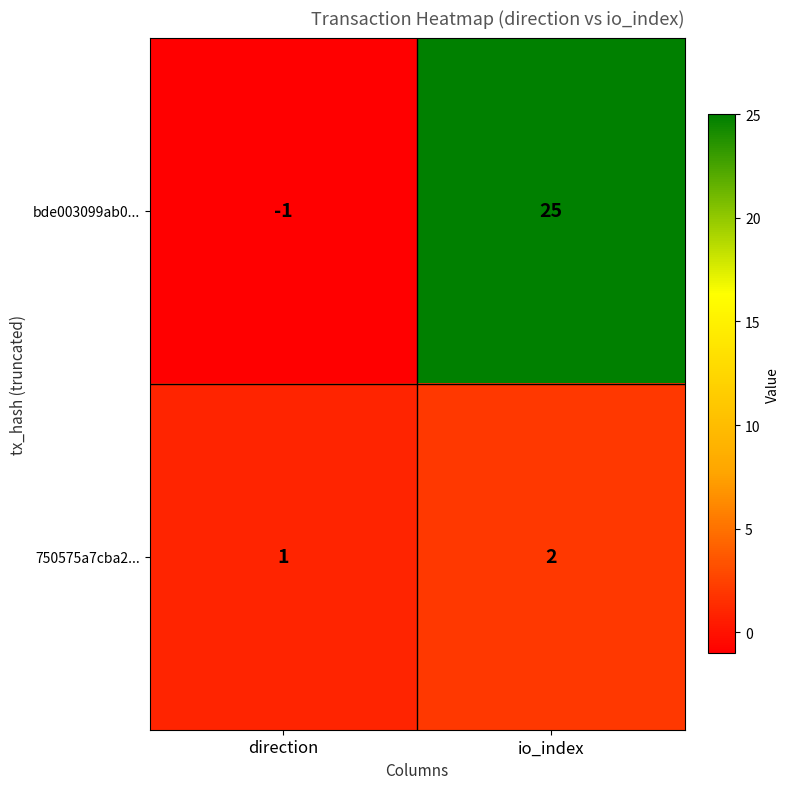

What is the difference between the maximum and minimum values in the bde003099ab0... series?

26